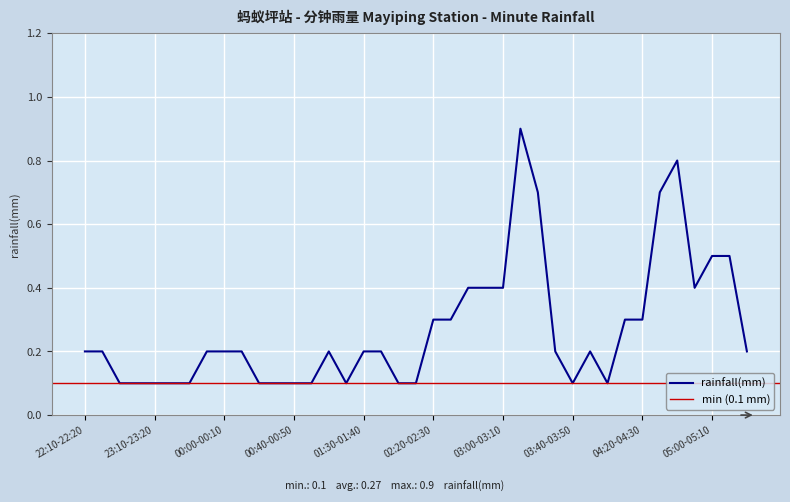

Reading left to right, extract all data points from this chart.

0.2	0.2	0.1	0.1	0.1	0.1	0.1	0.2	0.2	0.2	0.1	0.1	0.1	0.1	0.2	0.1	0.2	0.2	0.1	0.1	0.3	0.3	0.4	0.4	0.4	0.9	0.7	0.2	0.1	0.2	0.1	0.3	0.3	0.7	0.8	0.4	0.5	0.5	0.2